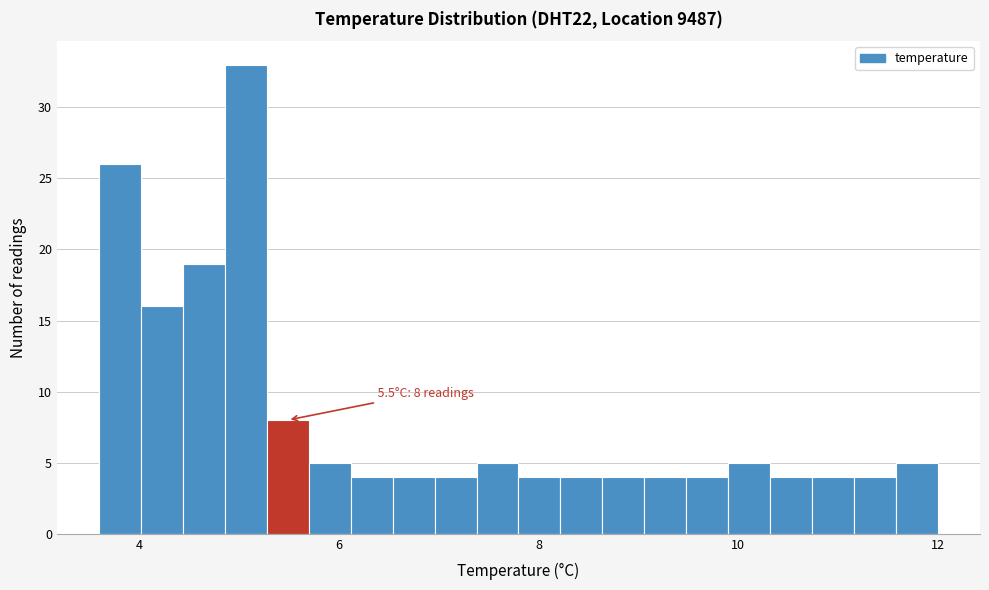

Read against the x-axis, roughly where is the centre of the tallest bar?

5.0